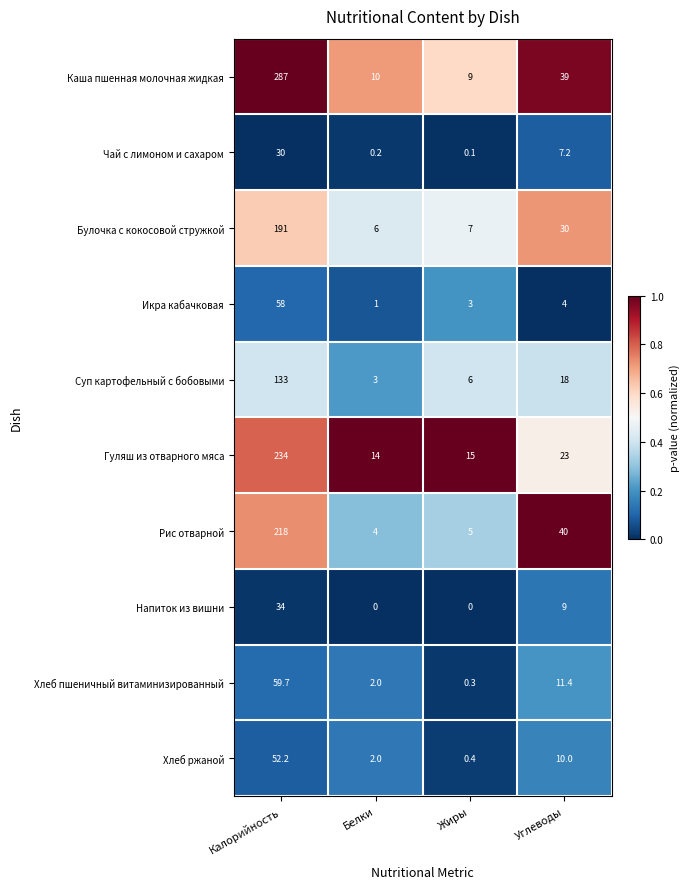

What is the spread (max minus min) of values at Углеводы?

36.0